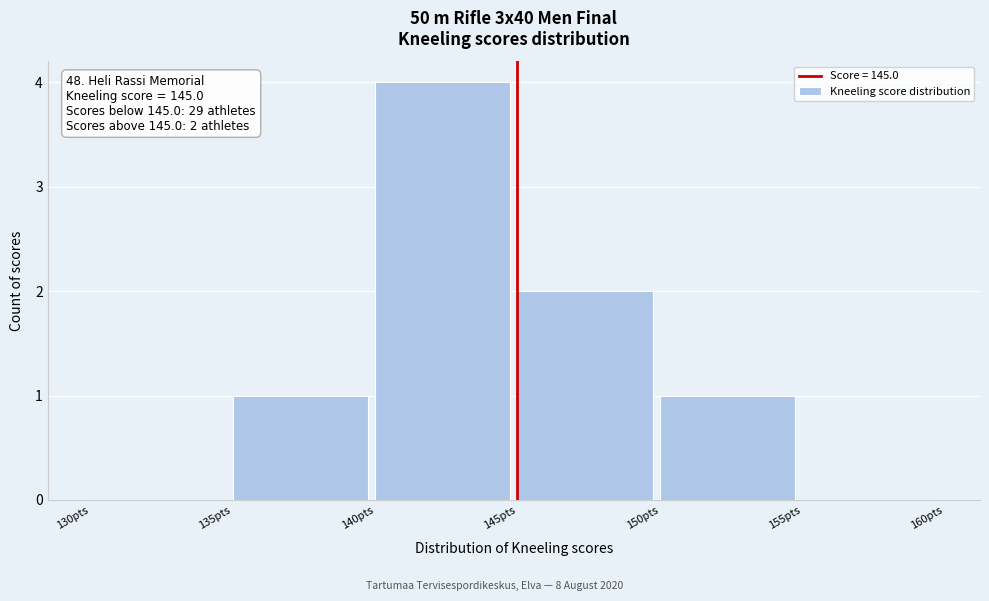

Over which range of the x-axis is the bar tallest?

140 to 145